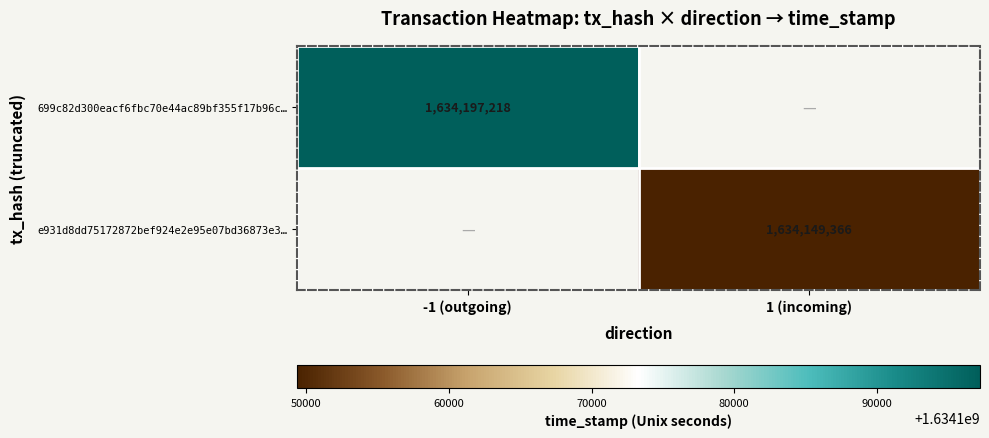

The value of e931d8dd75172872bef924e2e95e07bd36873e3… at 1 (incoming) is 1634149366. True or false?

True